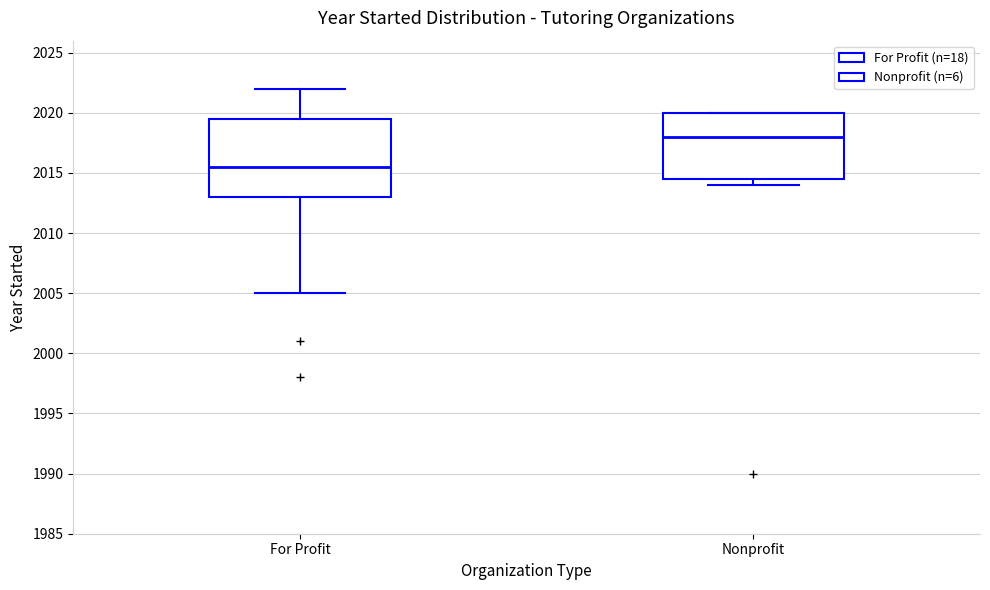

Where does the median line of the box for For Profit sit on the y-axis? The values are not printed on the chart, so give them approximately, as read against the axis.

2015.5